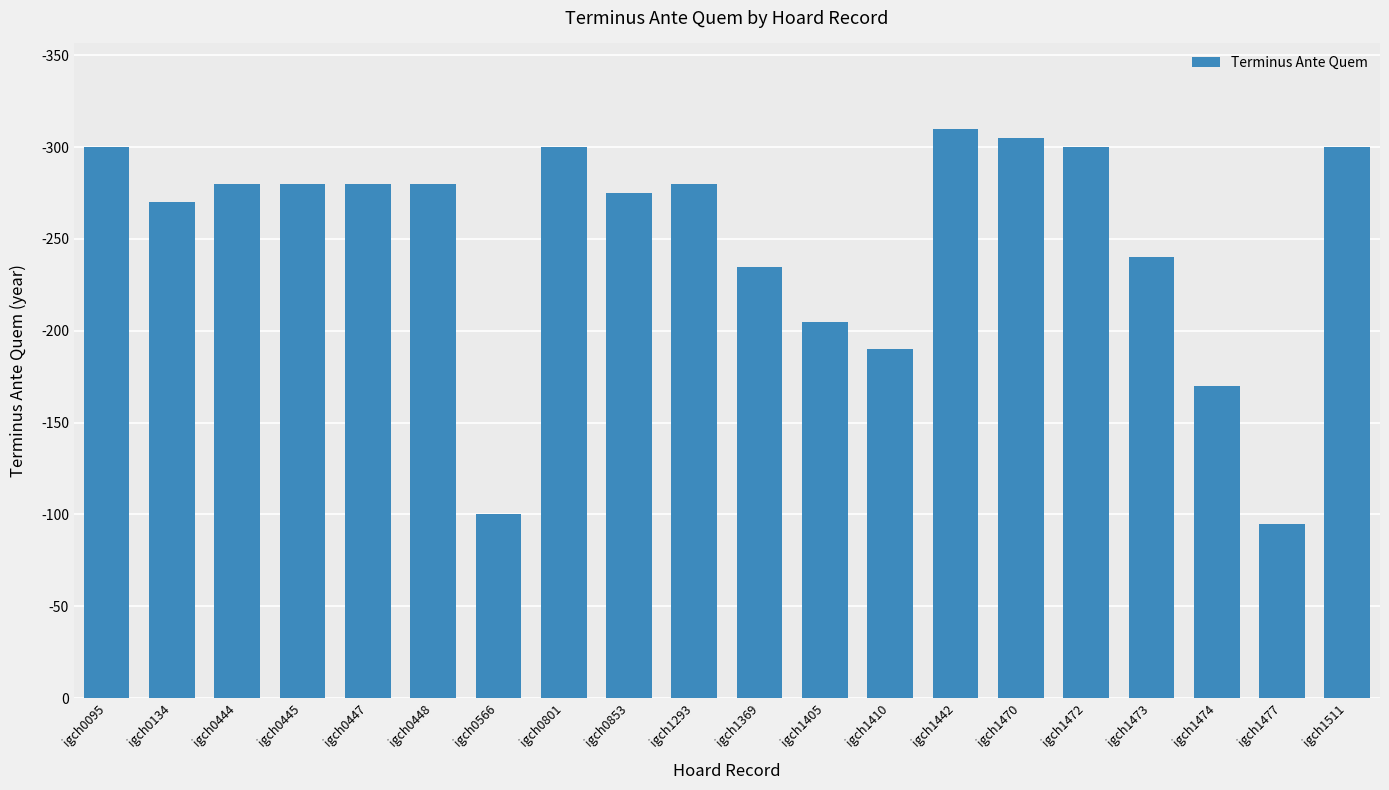

What is the value of the 18th bar from the left?

170